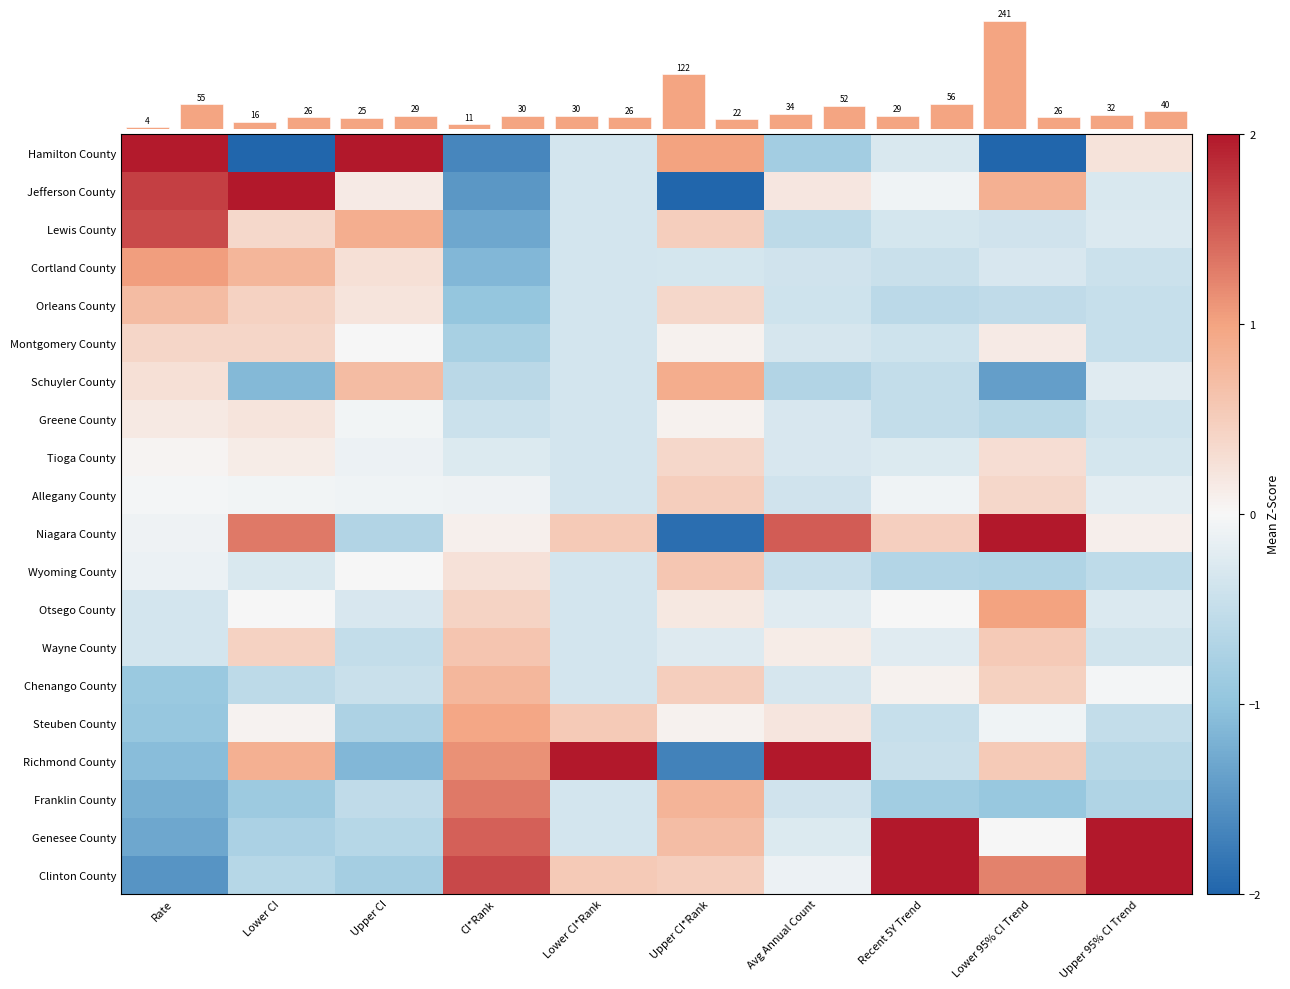

Rank the series by their maximum value, from lowest to highest.

Greene County, Tioga County, Montgomery County, Allegany County, Wyoming County, Wayne County, Orleans County, Chenango County, Schuyler County, Steuben County, Otsego County, Cortland County, Franklin County, Lewis County, Hamilton County, Jefferson County, Niagara County, Richmond County, Genesee County, Clinton County